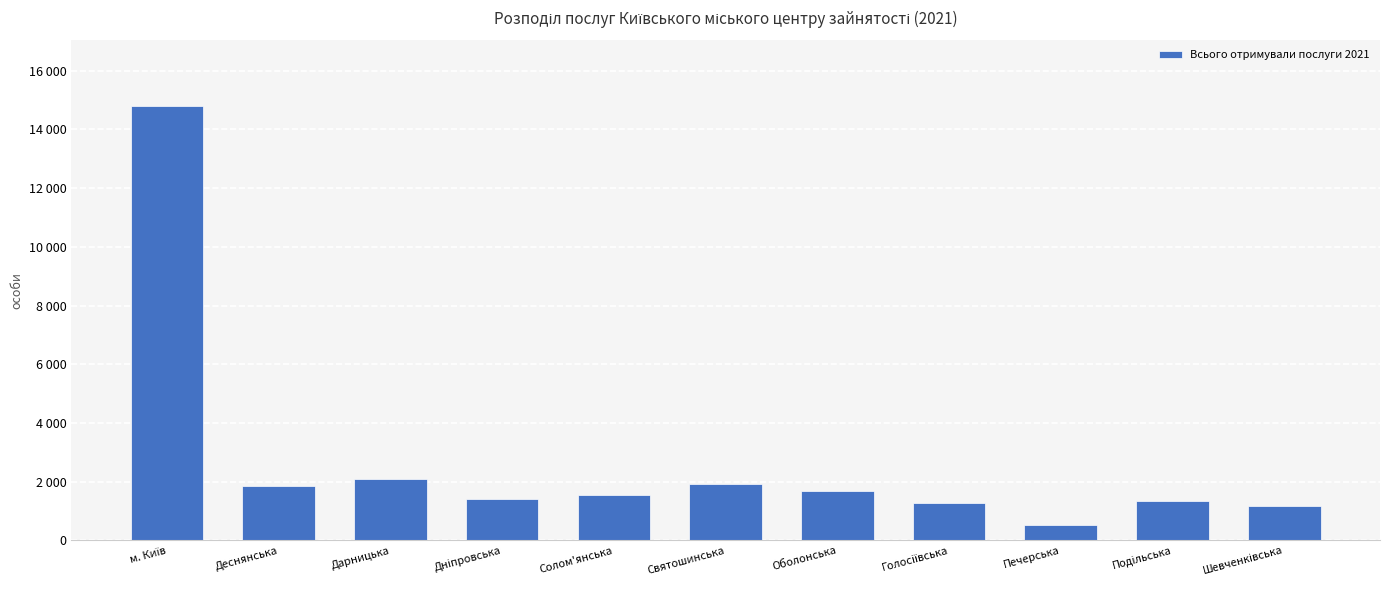

Does the chart contain any negative values?

No